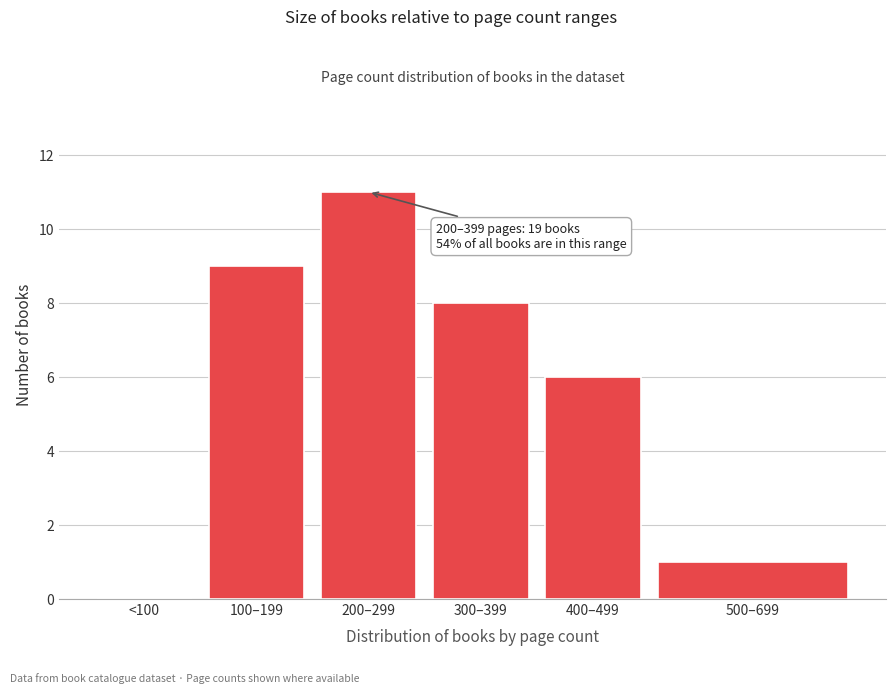

Reading left to right, list all the values displayed in this chart.

<100=0	100–199=9	200–299=11	300–399=8	400–499=6	500–699=1